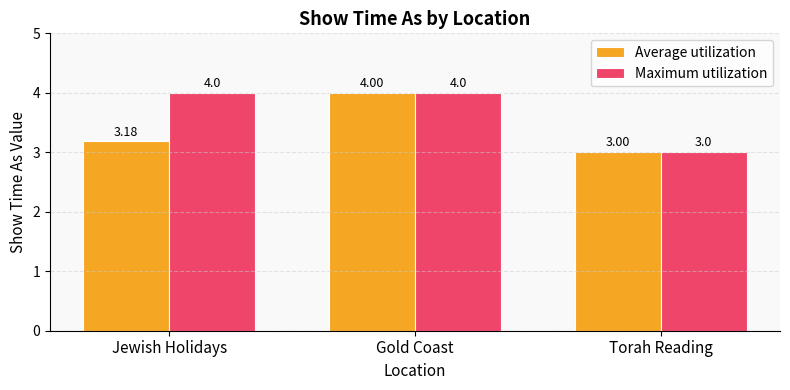

Rank the series by their average value, from highest to lowest.

Maximum utilization, Average utilization